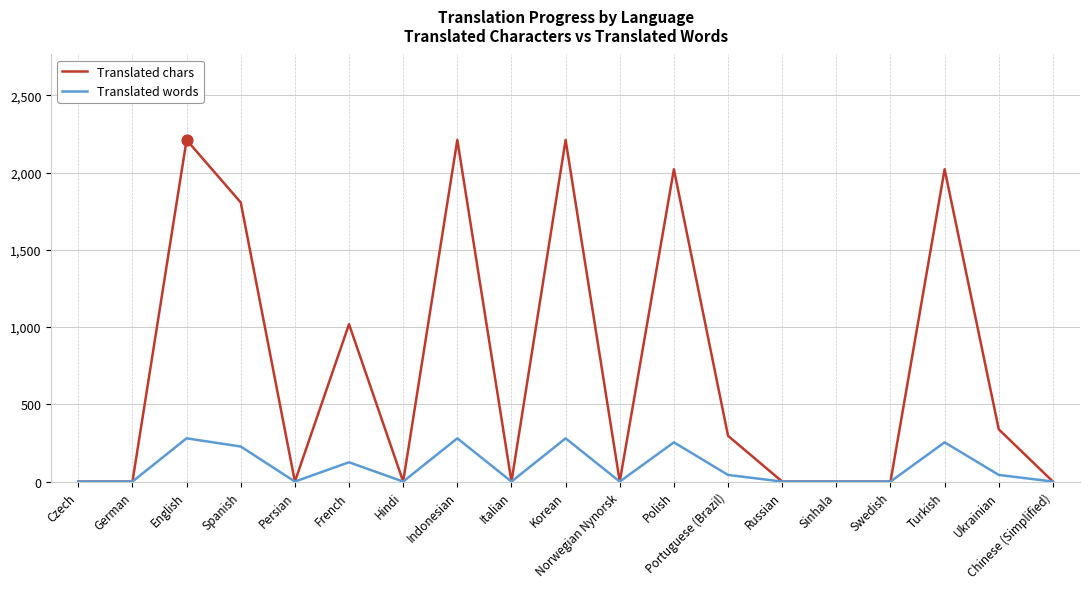

What are all the series names shown in the legend?

Translated chars, Translated words